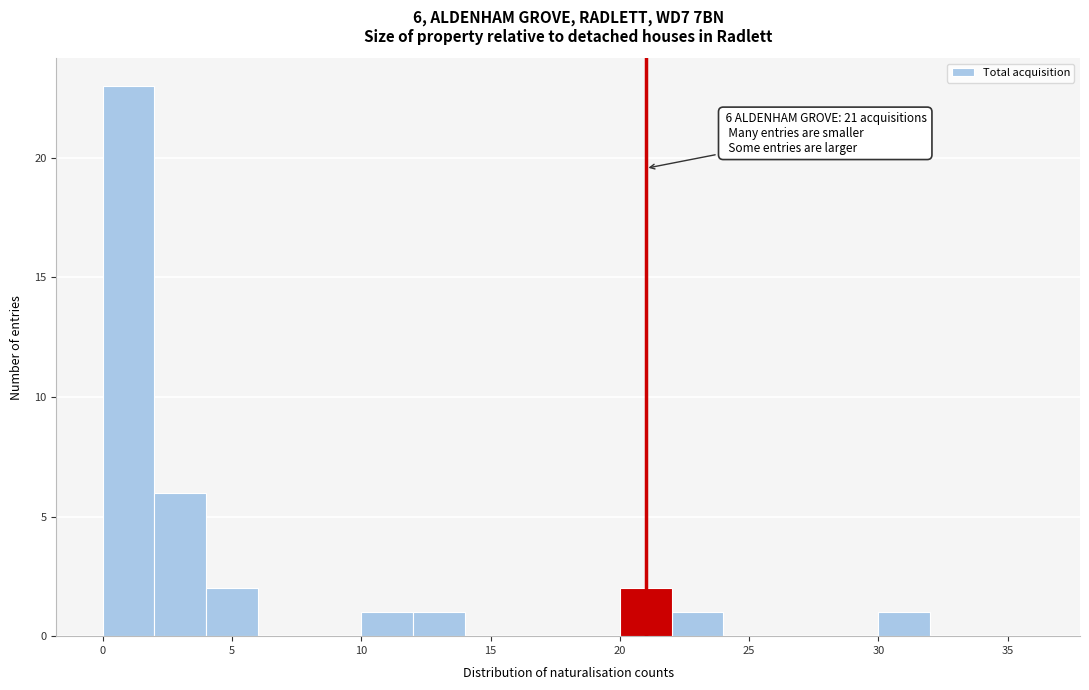

Over which range of the x-axis is the bar tallest?

0 to 2